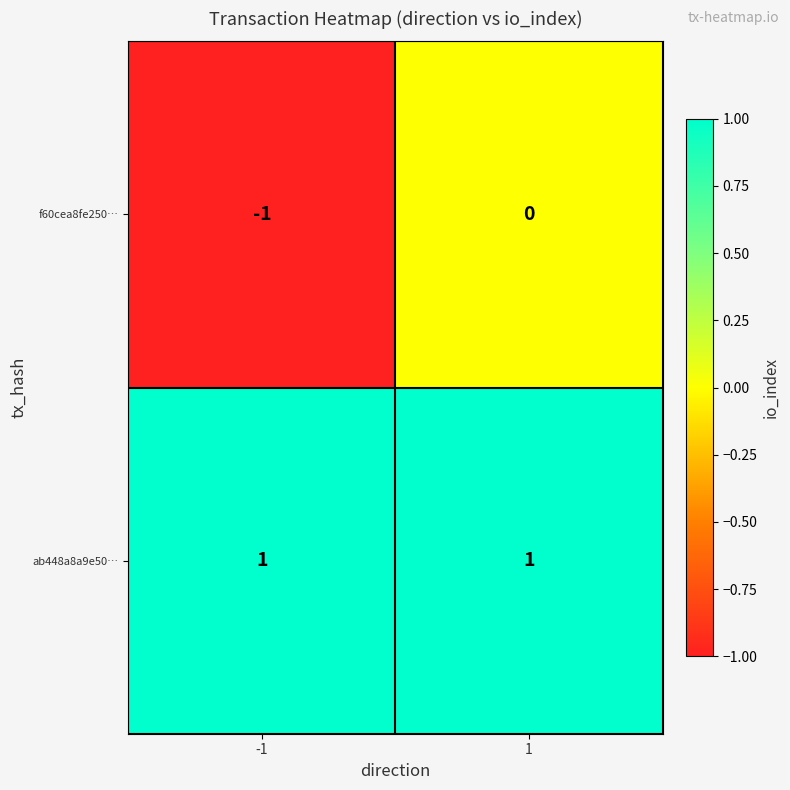

True or false: f60cea8fe250… has a value of -1 at 1.

False